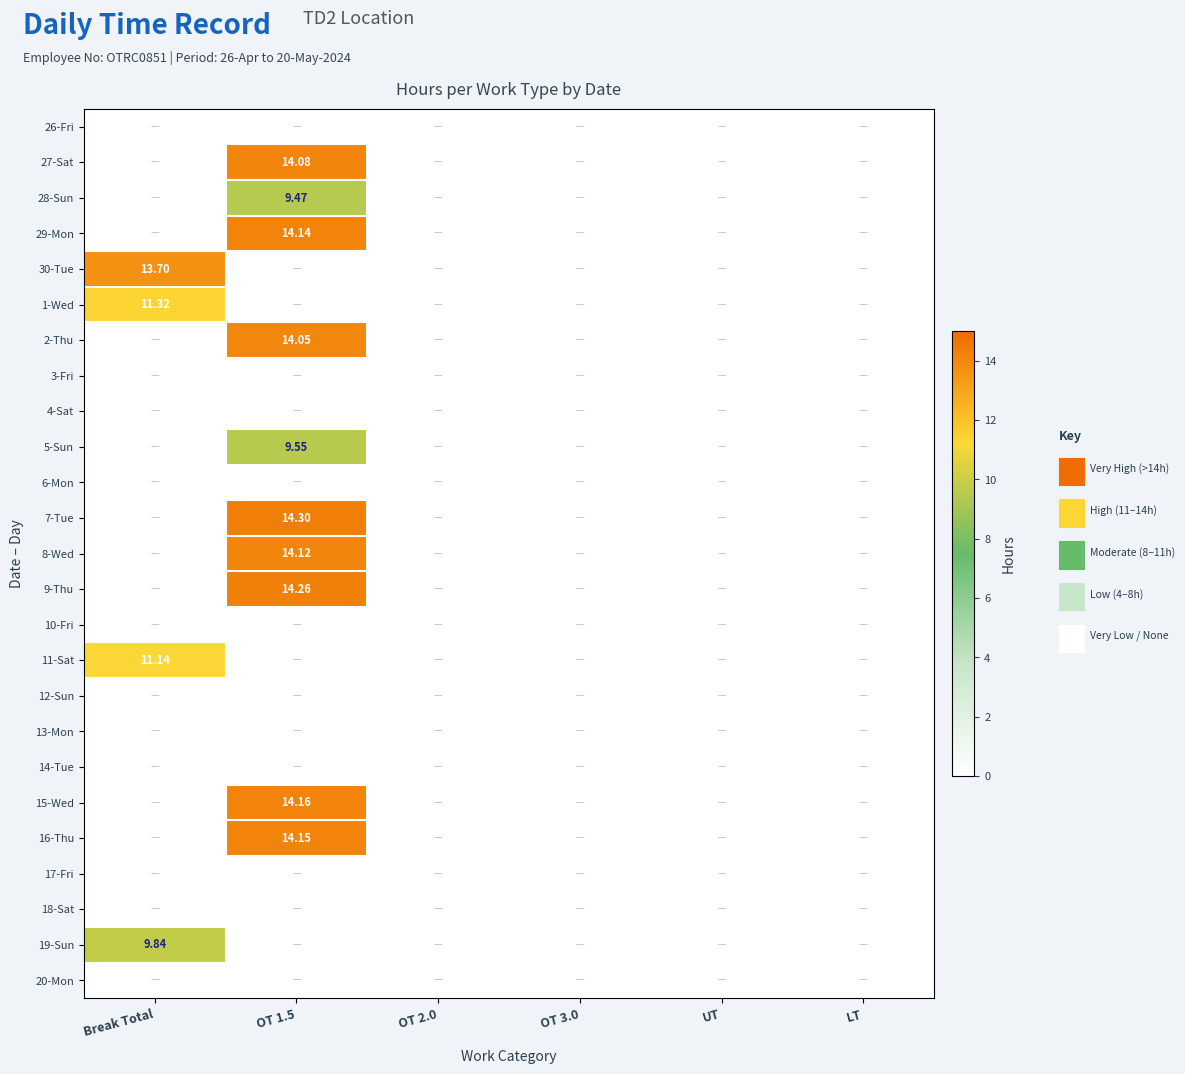

The value of 7-Tue at UT is -8.3. True or false?

False